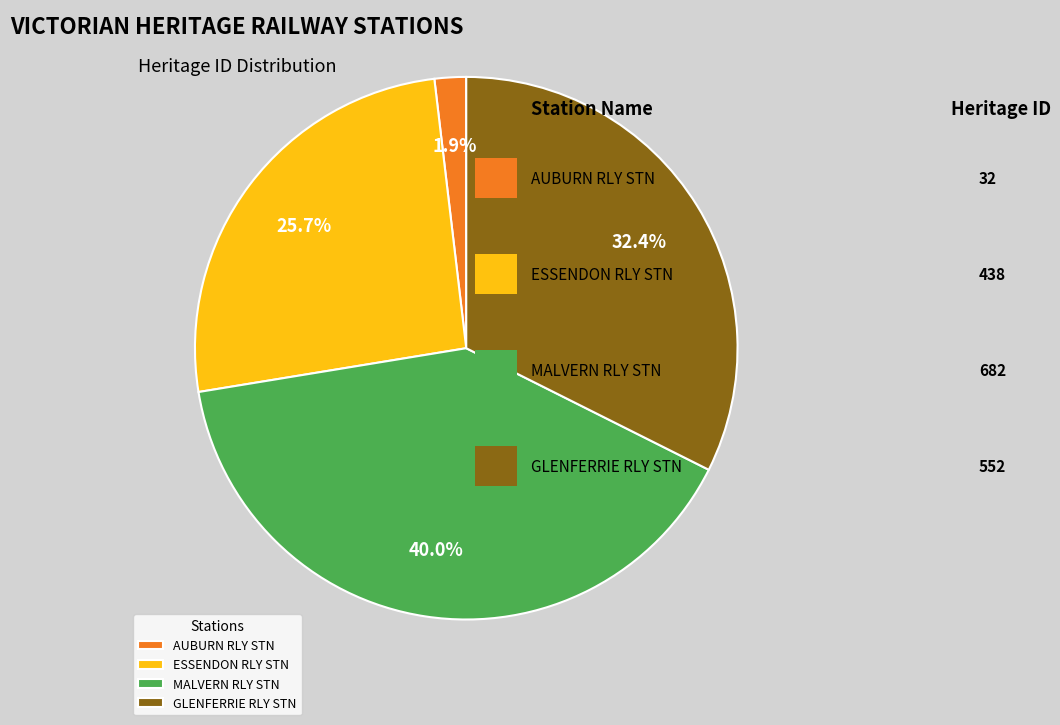

Which has a higher value, MALVERN RLY STN or GLENFERRIE RLY STN?

MALVERN RLY STN